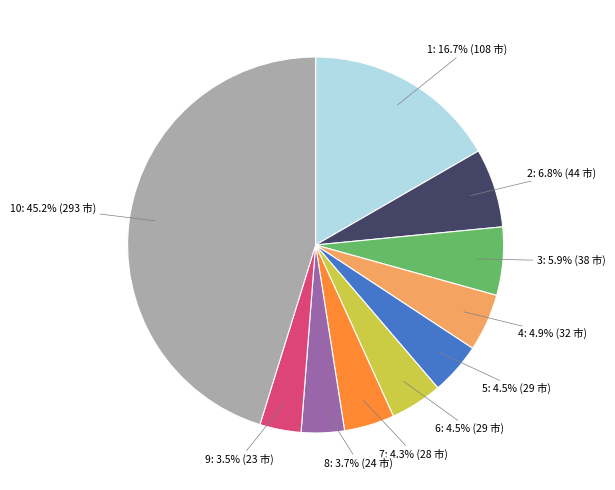

Does any single category account for the majority?

No